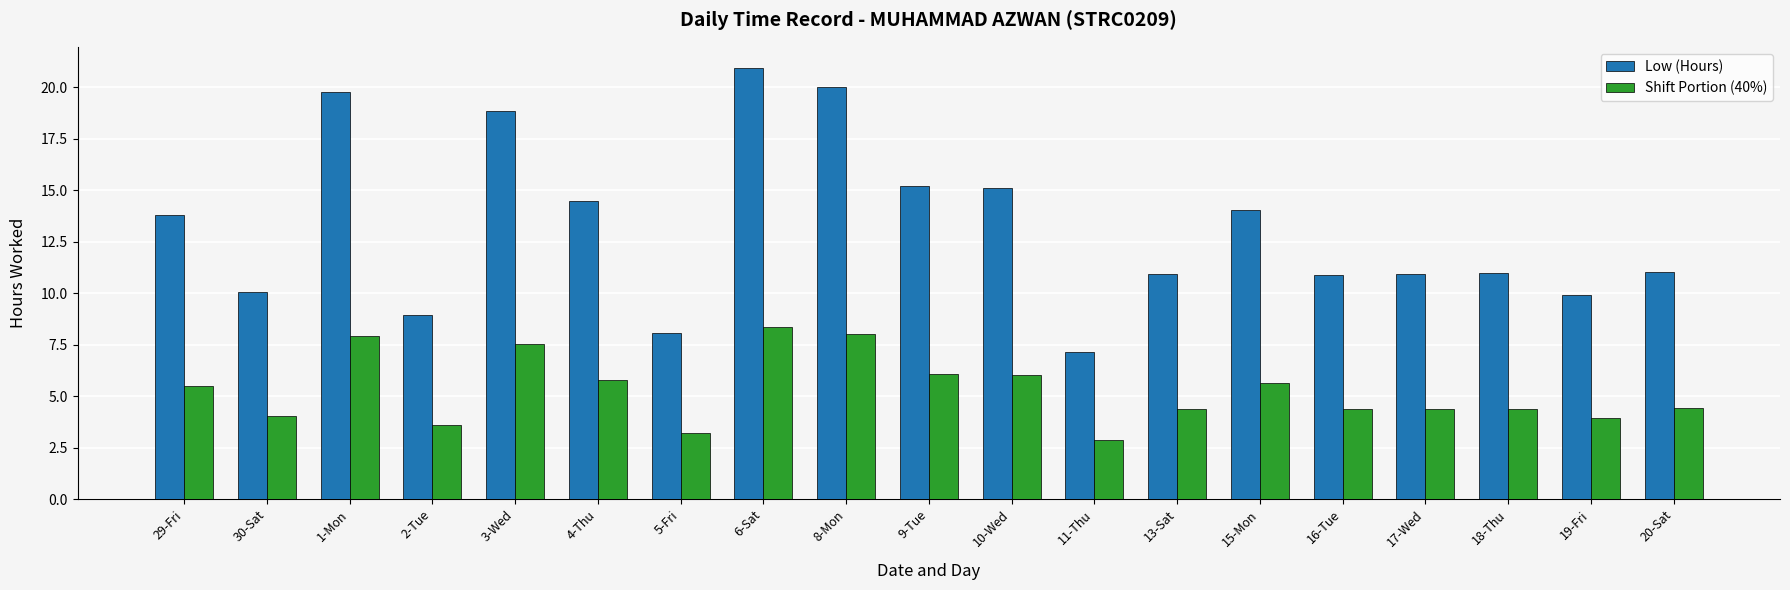

List the series in order of their overall mean, lowest first.

Shift Portion (40%), Low (Hours)